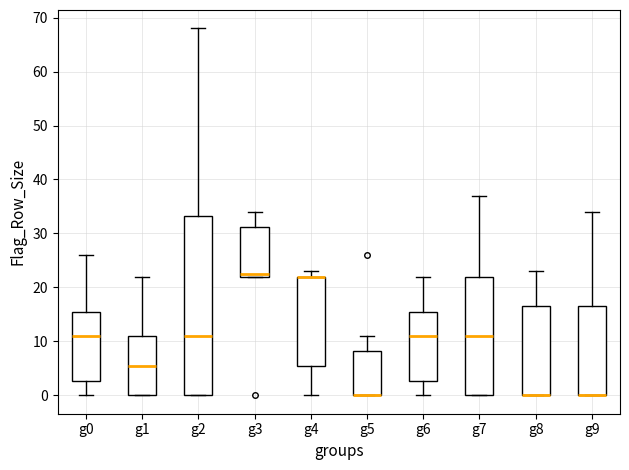

Comparing the boxes themselves (not the whiskers), which one is the tallest?

g2